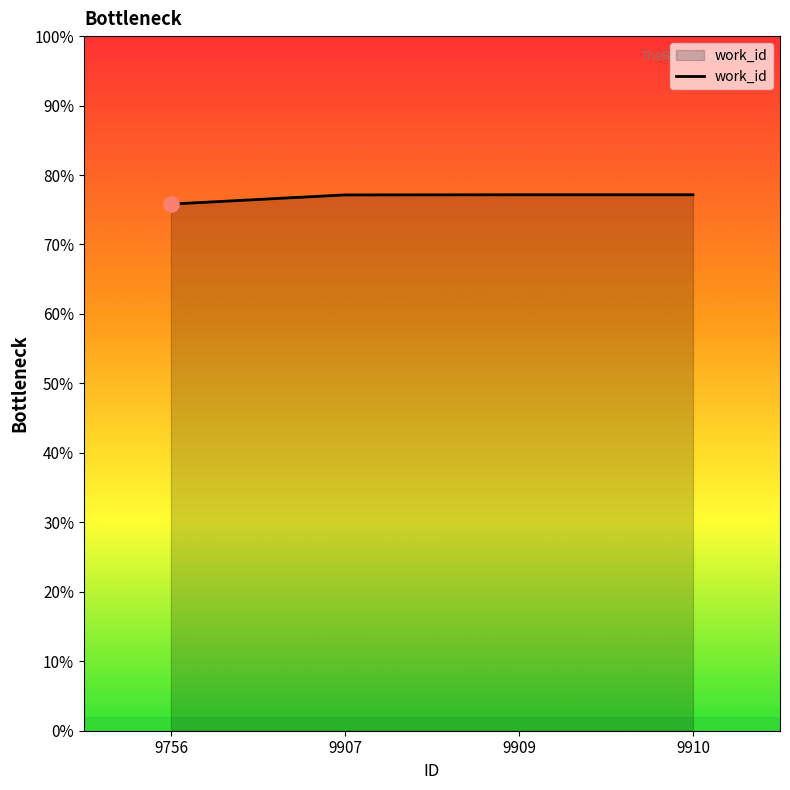

Does the chart have visible grid lines?

No